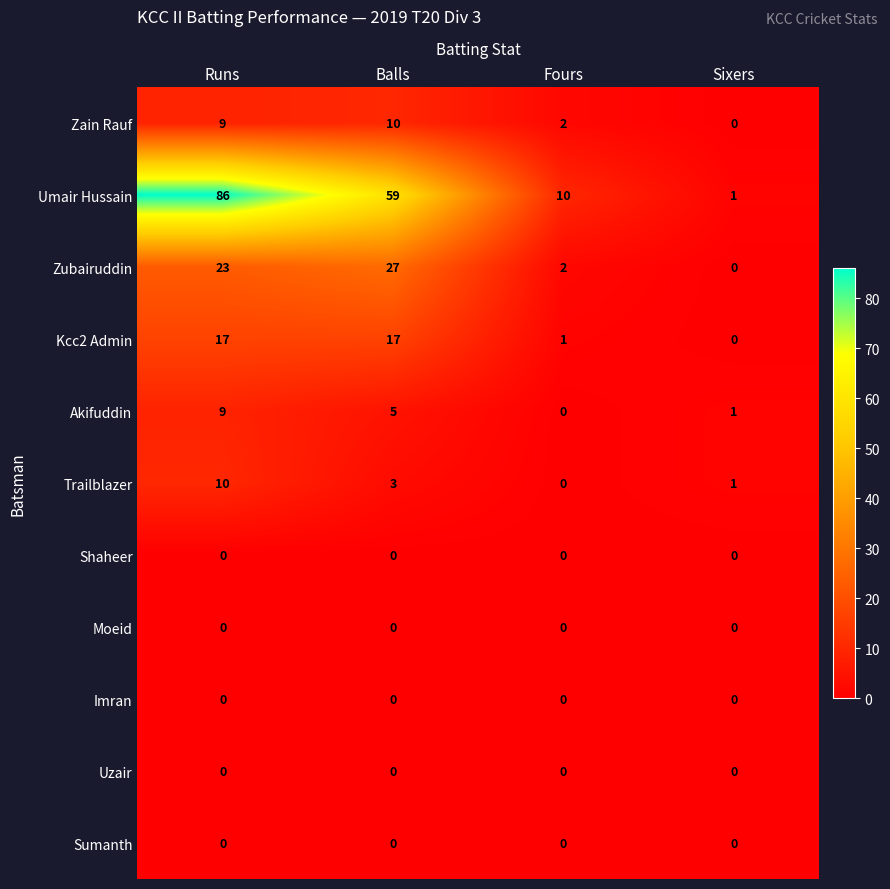

Rank the categories by Zain Rauf value from highest to lowest.

Balls, Runs, Fours, Sixers